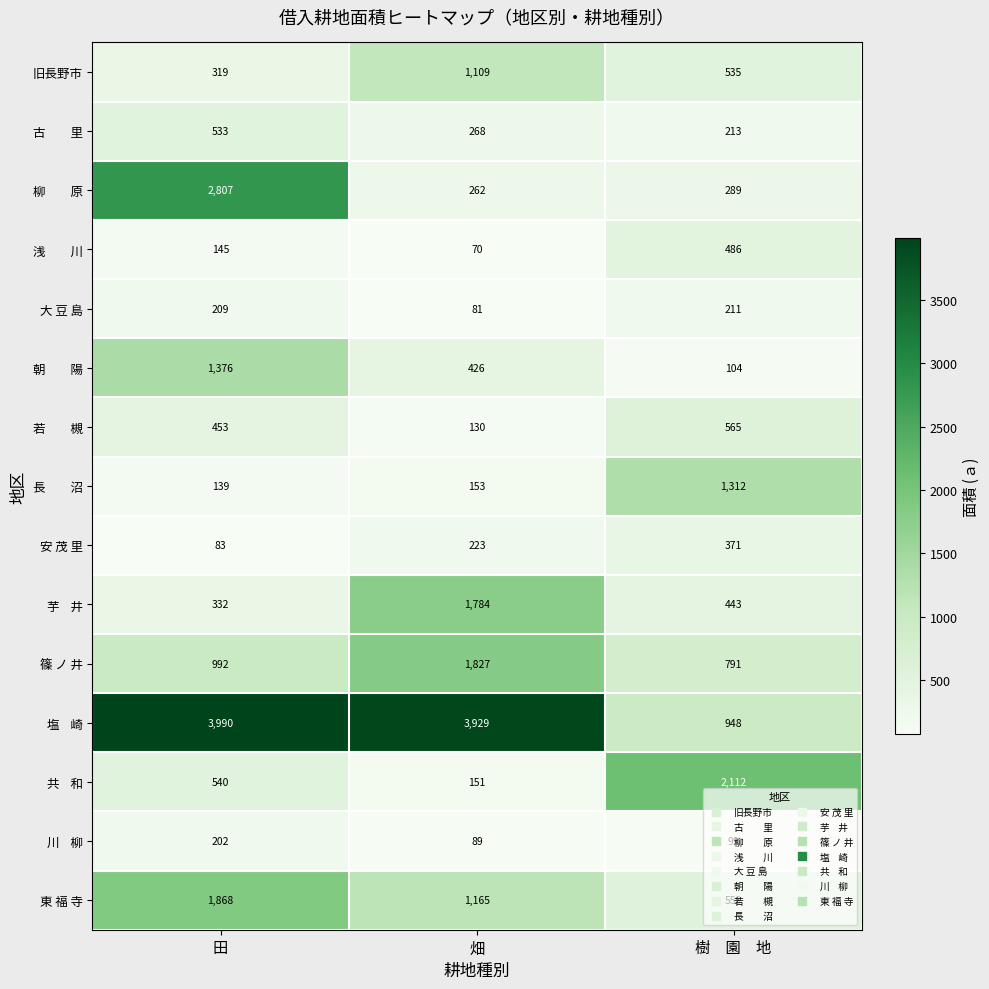

At which label is 旧長野市 closest to 714?

樹　園　地